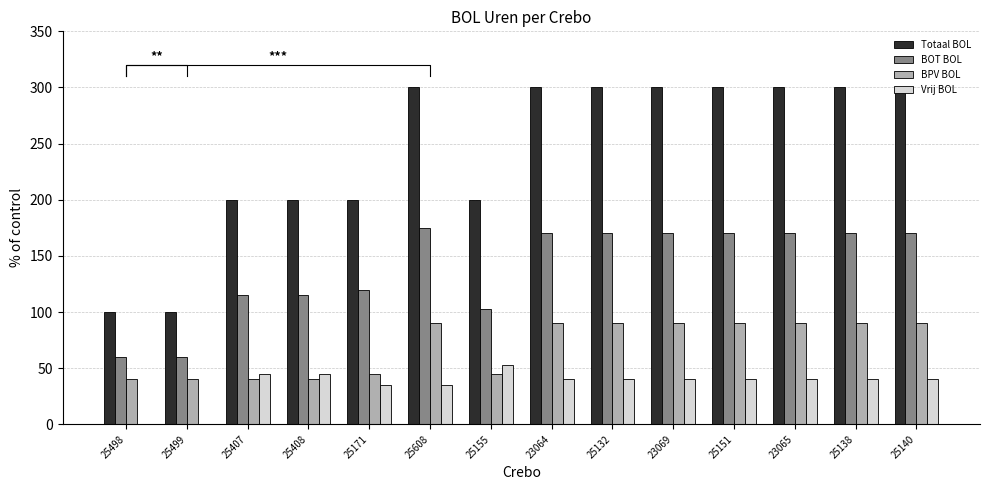

Which category has the highest value across all series?

25608